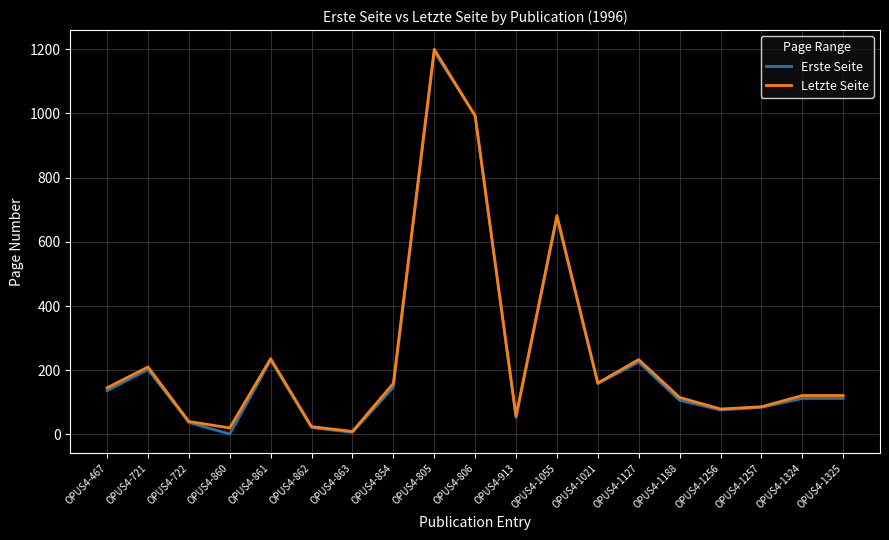

Which series changed the most between OPUS4-860 and OPUS4-806?

Erste Seite